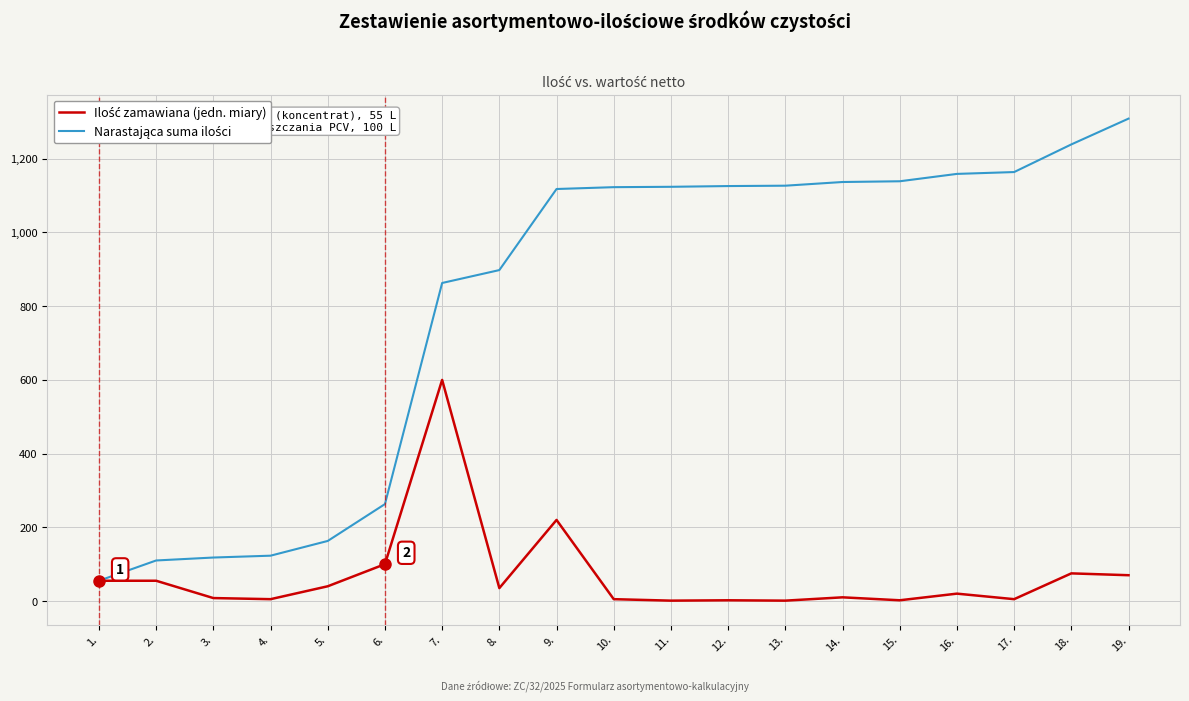

What is the maximum value shown in the chart?

1309